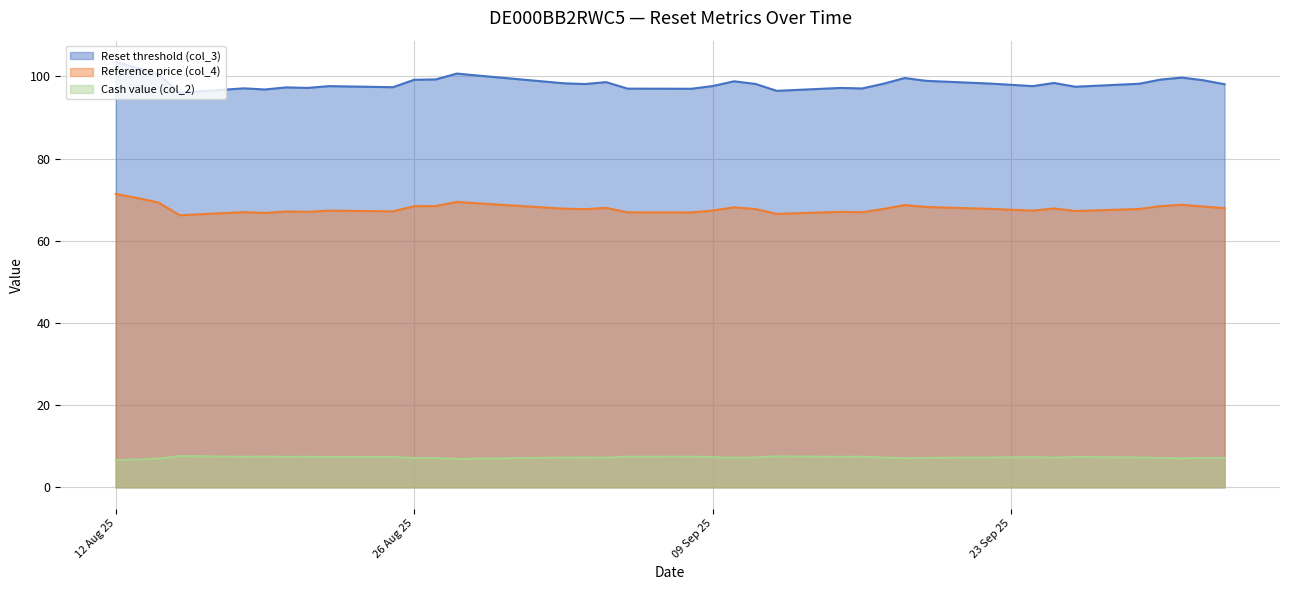

True or false: Cash value (col_2) and Reset threshold (col_3) cross at least once.

False